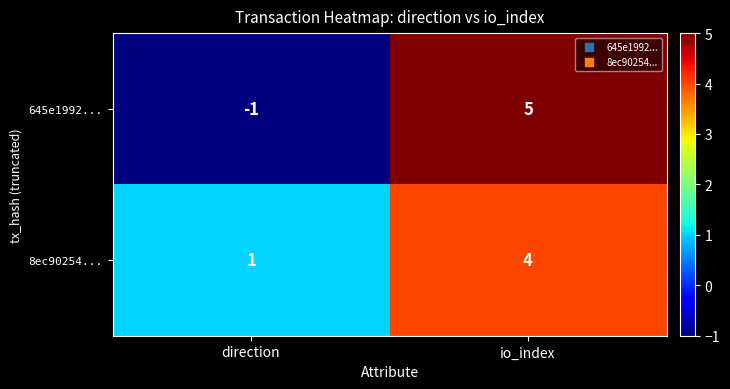

What is the total value across all series at io_index?

9